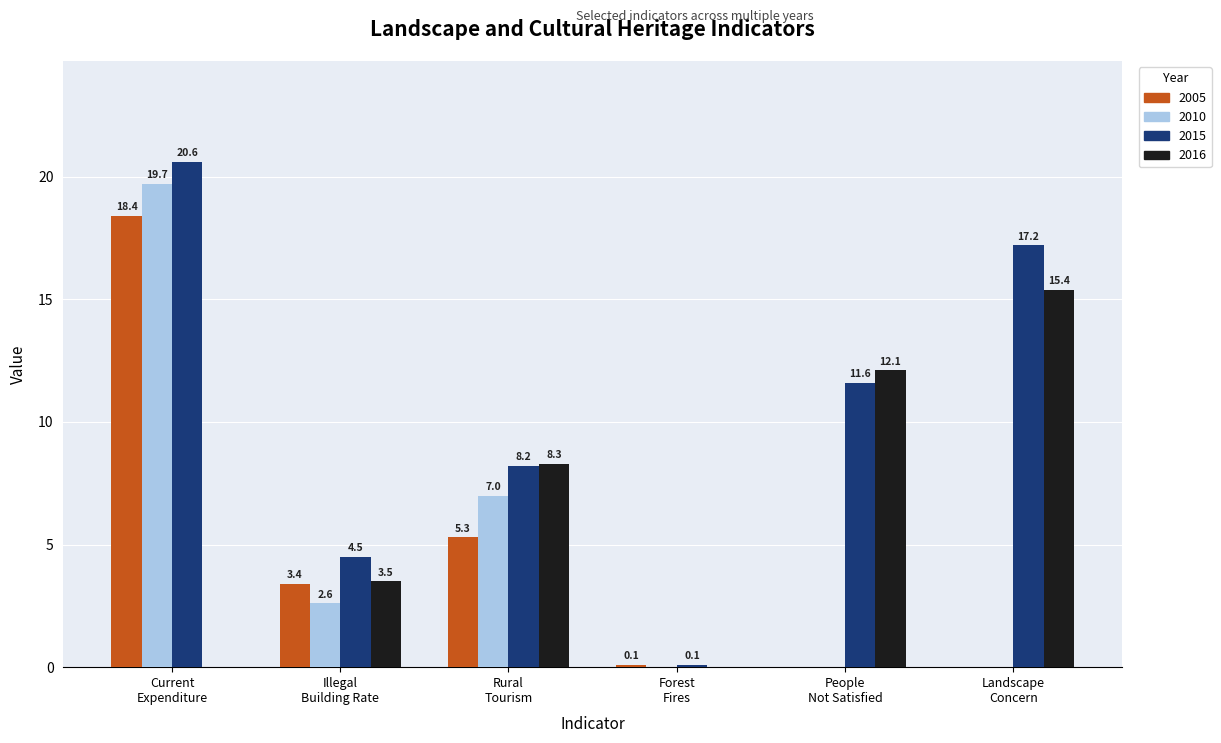

What is the greatest value displayed?

20.6